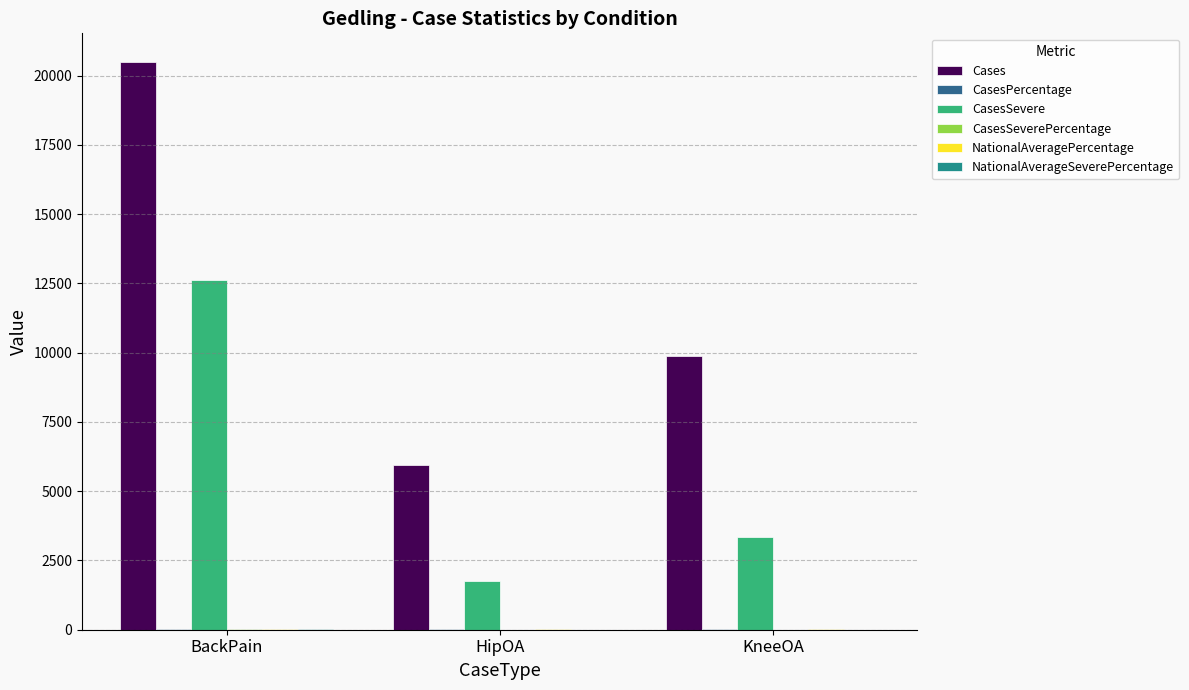

Which series has the largest total across all categories?

Cases